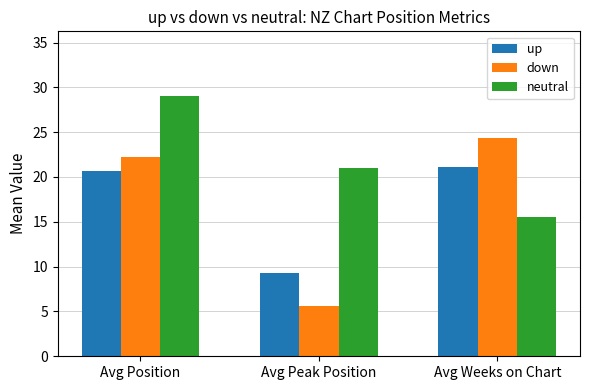

At how many categories does at least one series exceed 28?

1